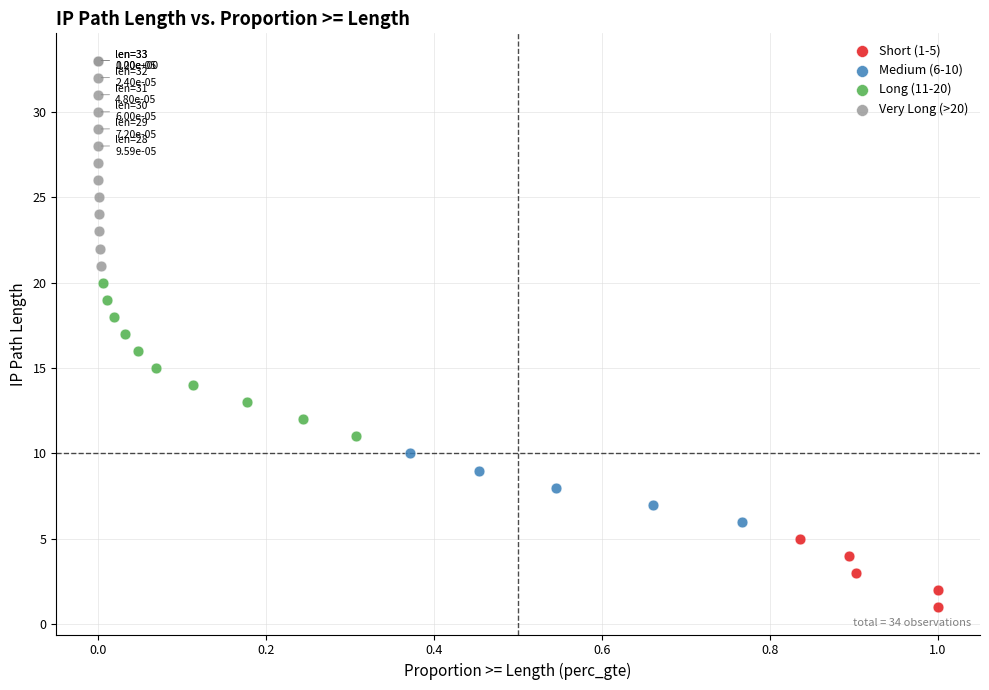

Which series has the widest spread of Y values?

Very Long (>20)